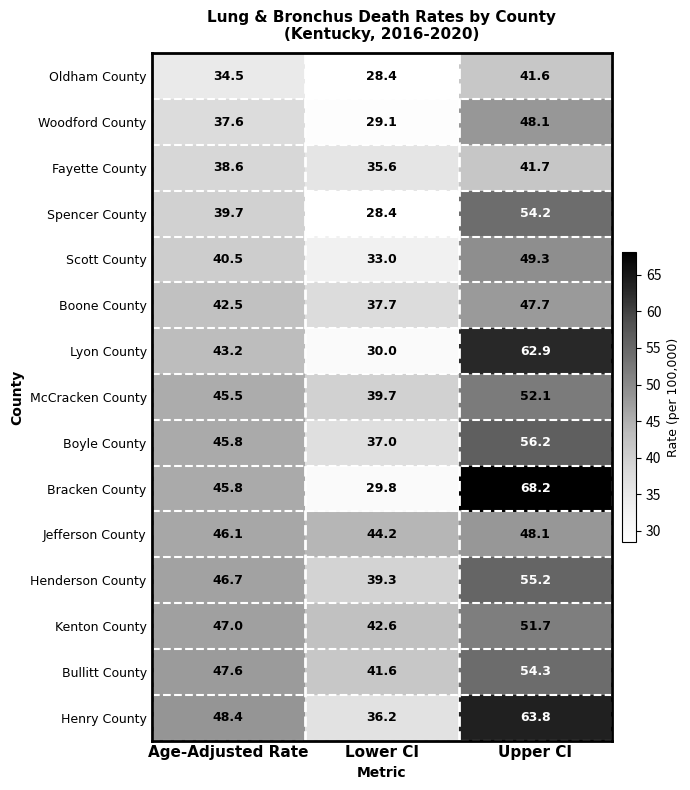

Which series changed the most between Lower CI and Upper CI?

Bracken County